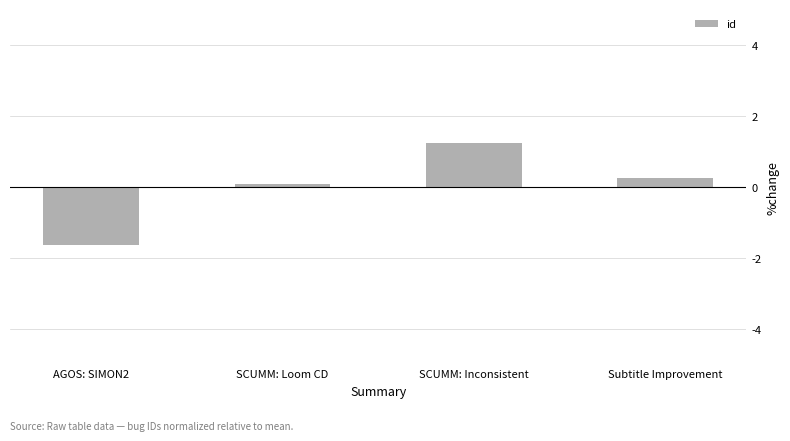

Is it true that the value at SCUMM: Loom CD is 0.1?

True